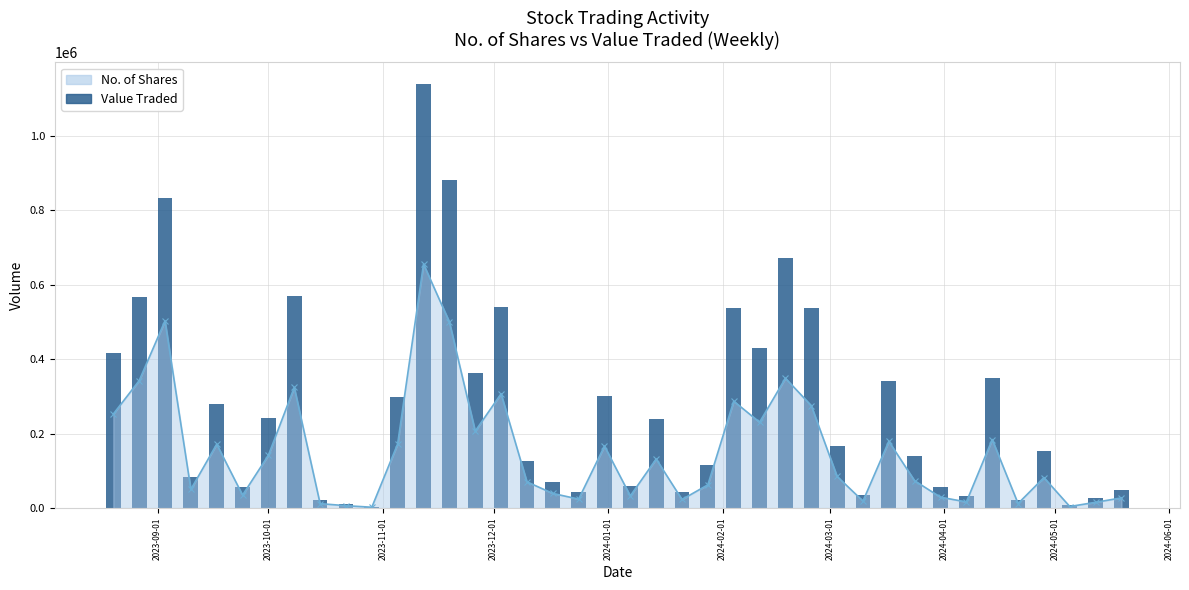

True or false: No. of Shares has more than 1 points higher than both neighbors.

True